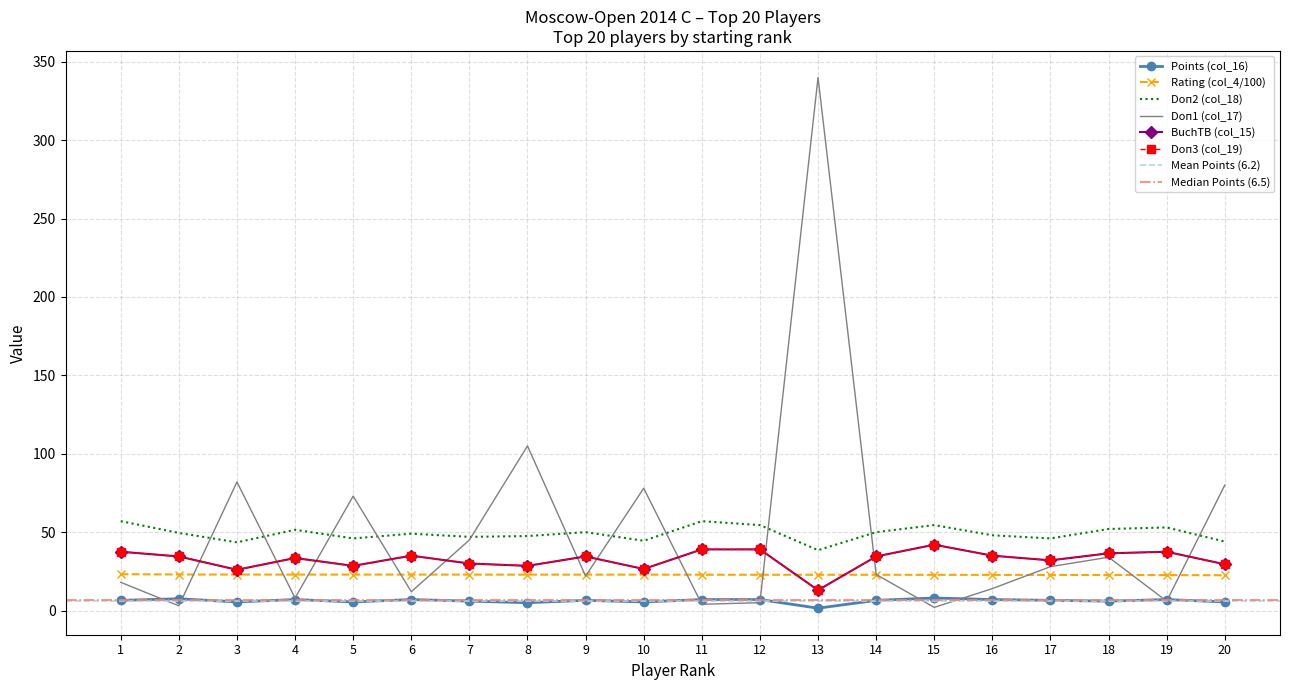

What are all the series names shown in the legend?

Points (col_16), Rating (col_4/100), Doп2 (col_18), Doп1 (col_17), BuchTB (col_15), Doп3 (col_19)